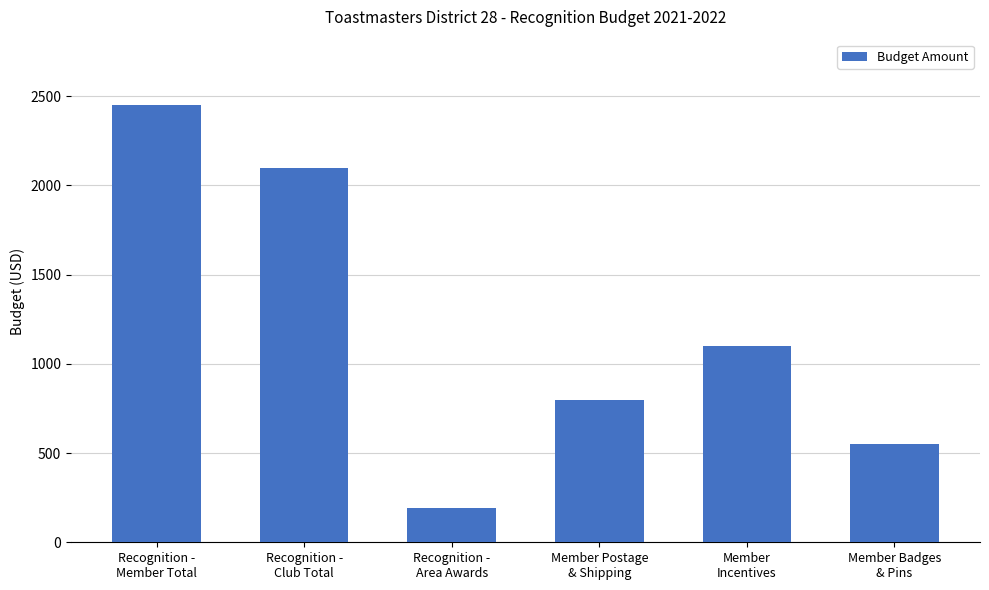

The chart shows a value of 780 at Member Badges
& Pins. True or false?

False